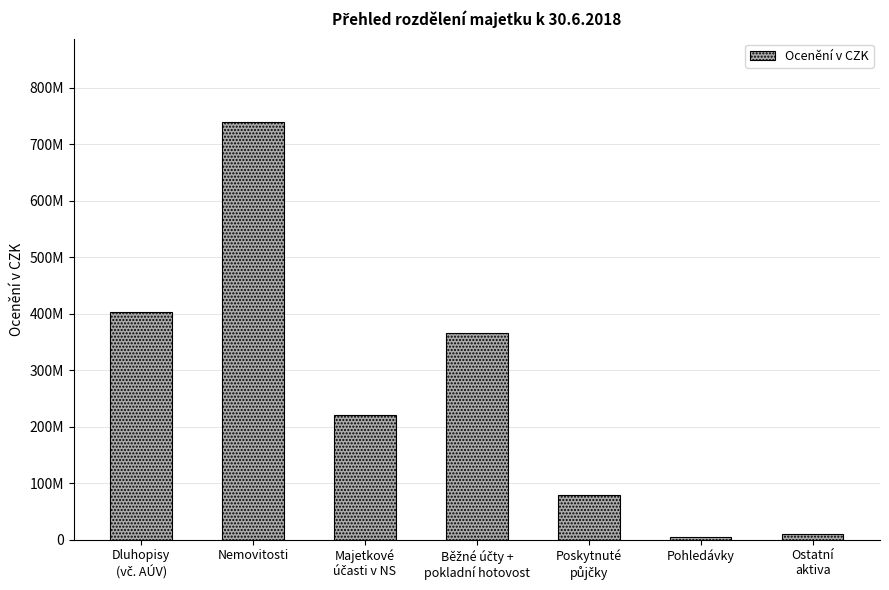

What is the difference between the maximum and minimum values?

734089164.3